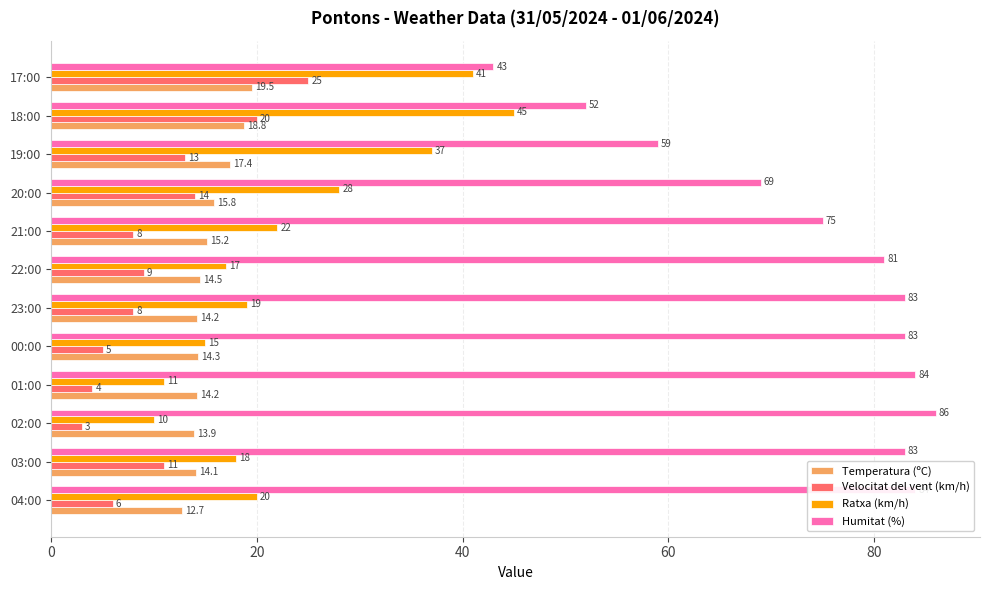

Is the value of Humitat (%) at 18:00 greater than the value of Ratxa (km/h) at 18:00?

Yes